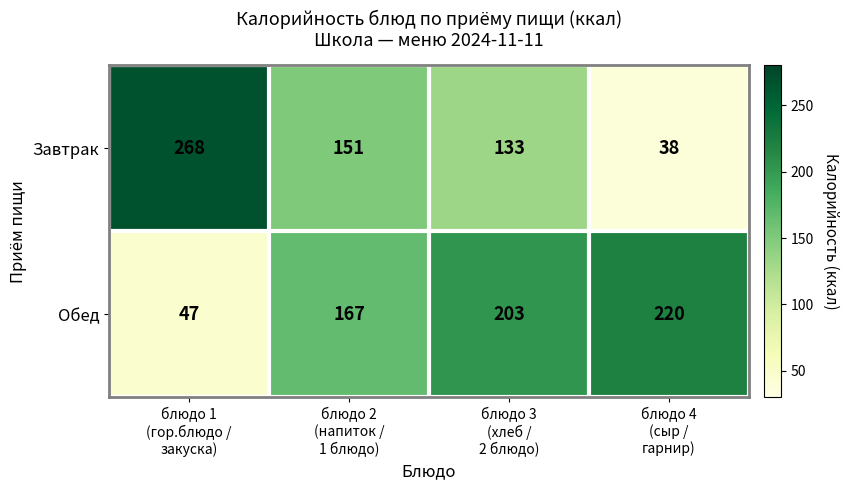

Rank the series by their average value, from lowest to highest.

Завтрак, Обед